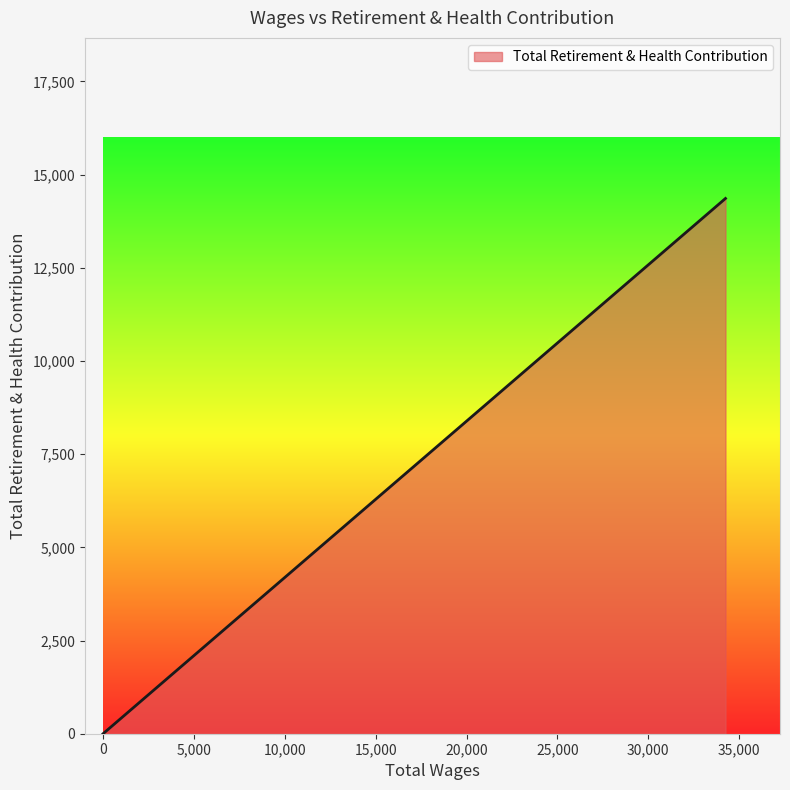

The chart shows a value of 8504 at 0.0. True or false?

False